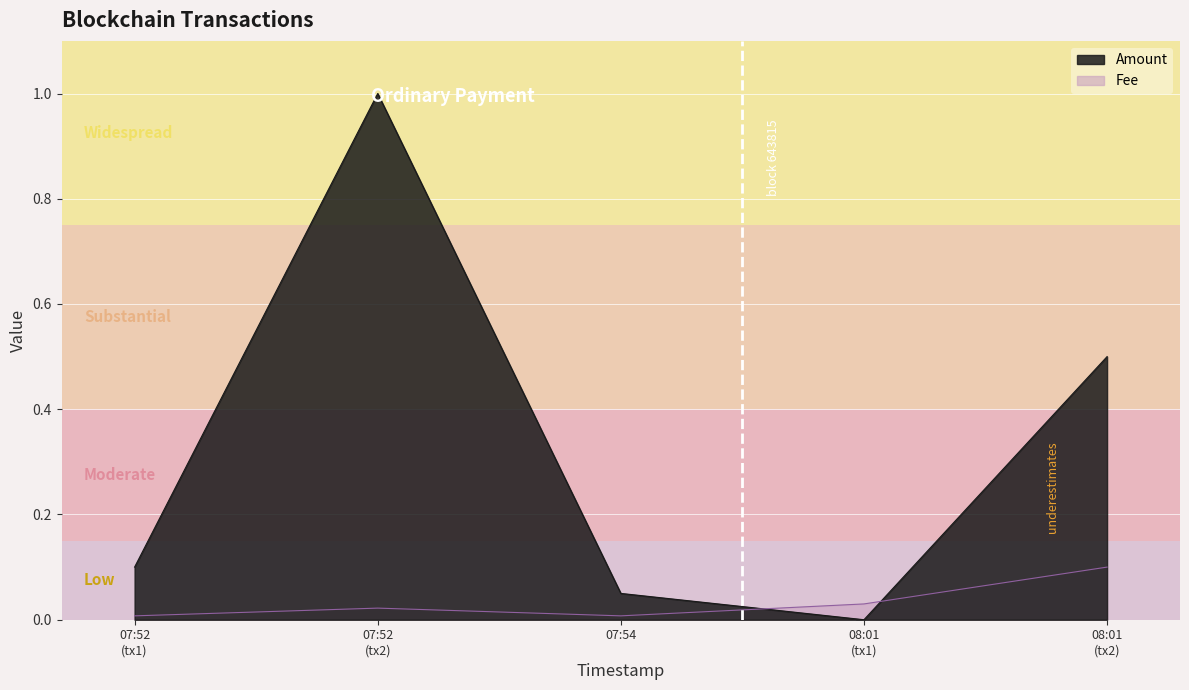

Between 08:01 (tx2) and 08:01 (tx1), which is larger?

08:01 (tx2)